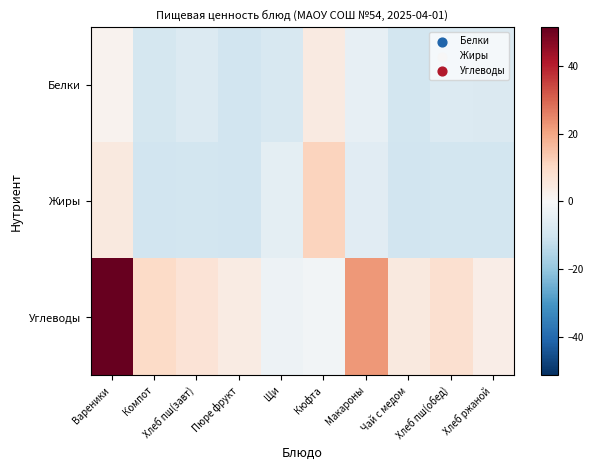

Between Чай с медом and Щи, which is larger?

Щи